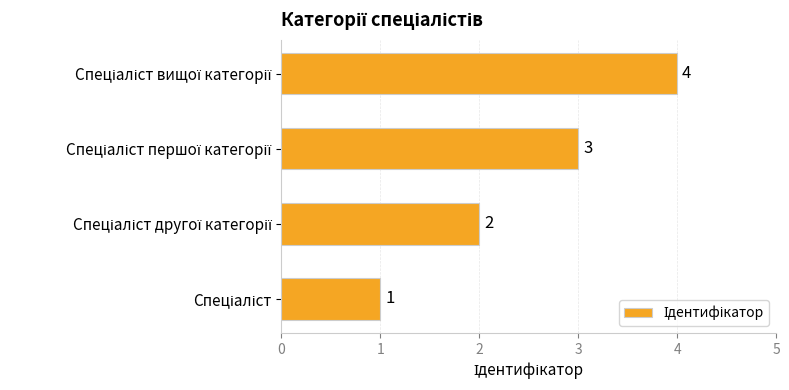

How many data points are less than 3?

2